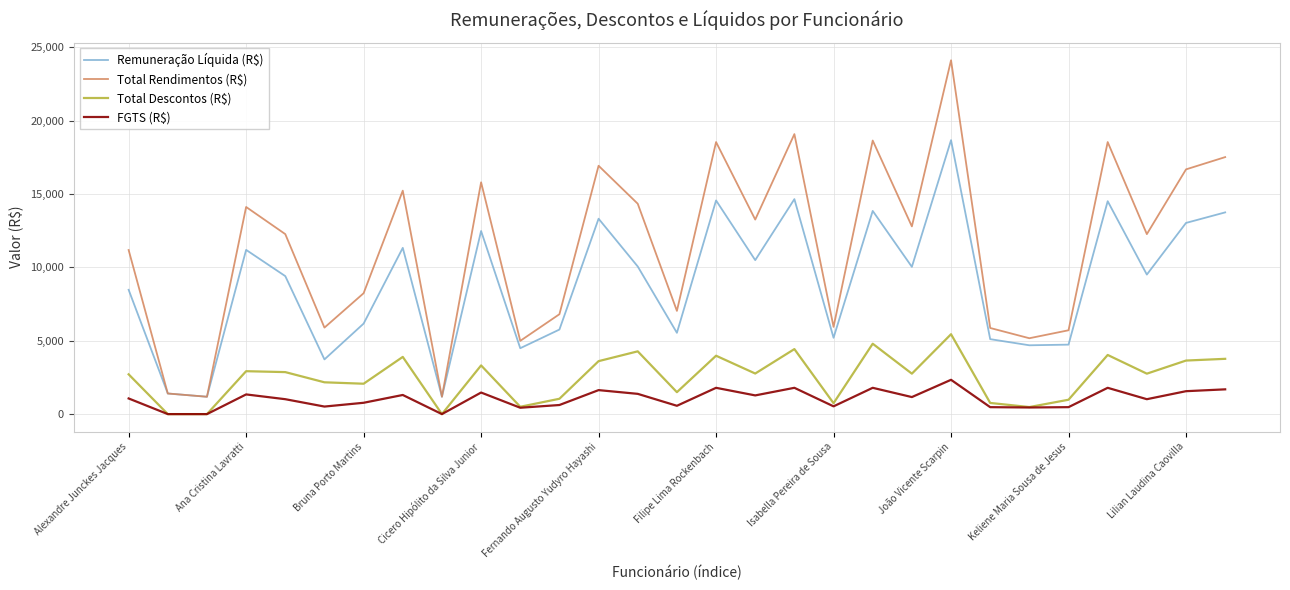

What is the highest value of the Total Rendimentos (R$) series?

24111.2